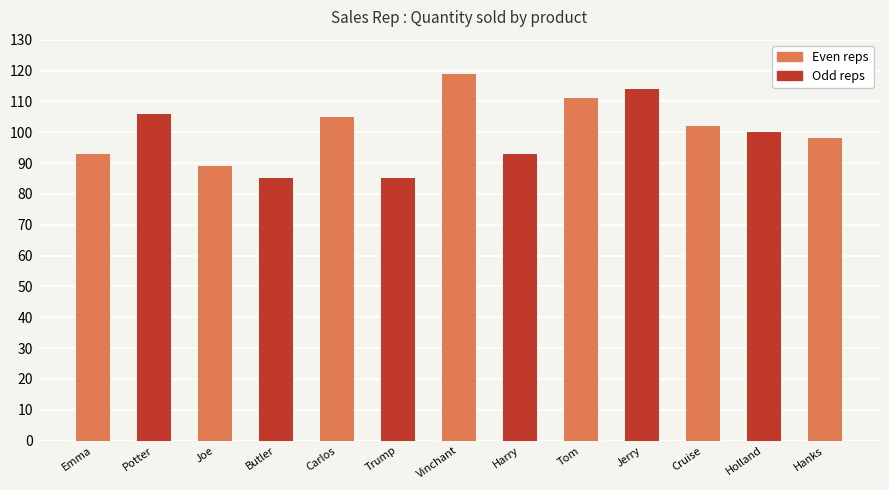

The value at Hanks is 60. True or false?

False